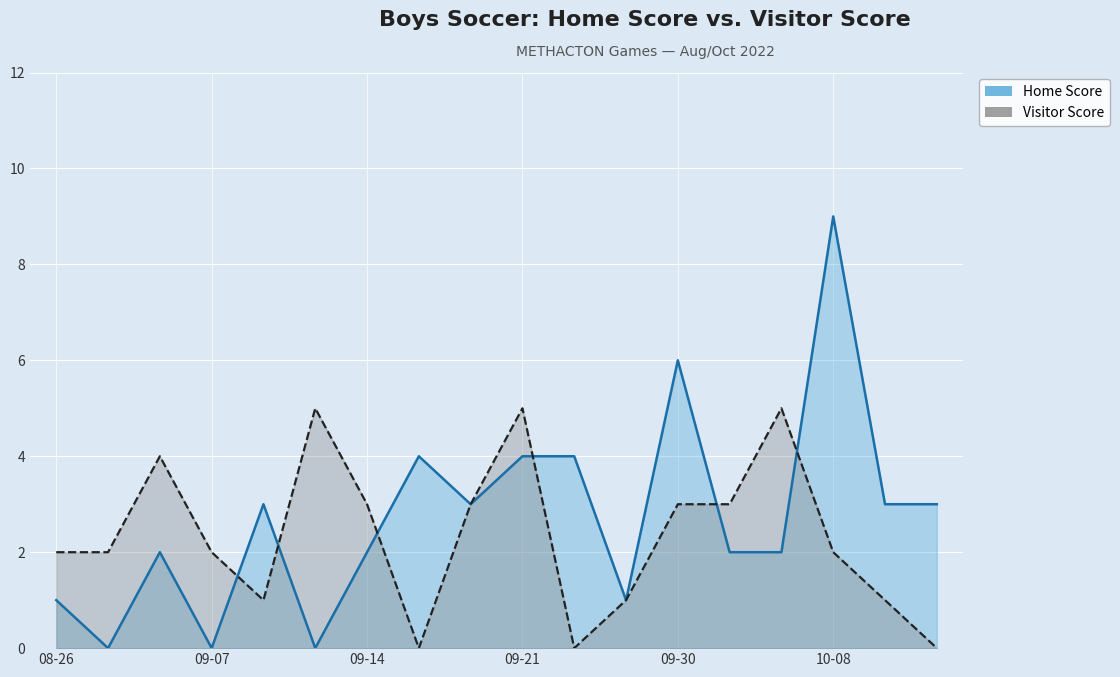

Where does the Visitor Score series first go above 2?

2022-09-02